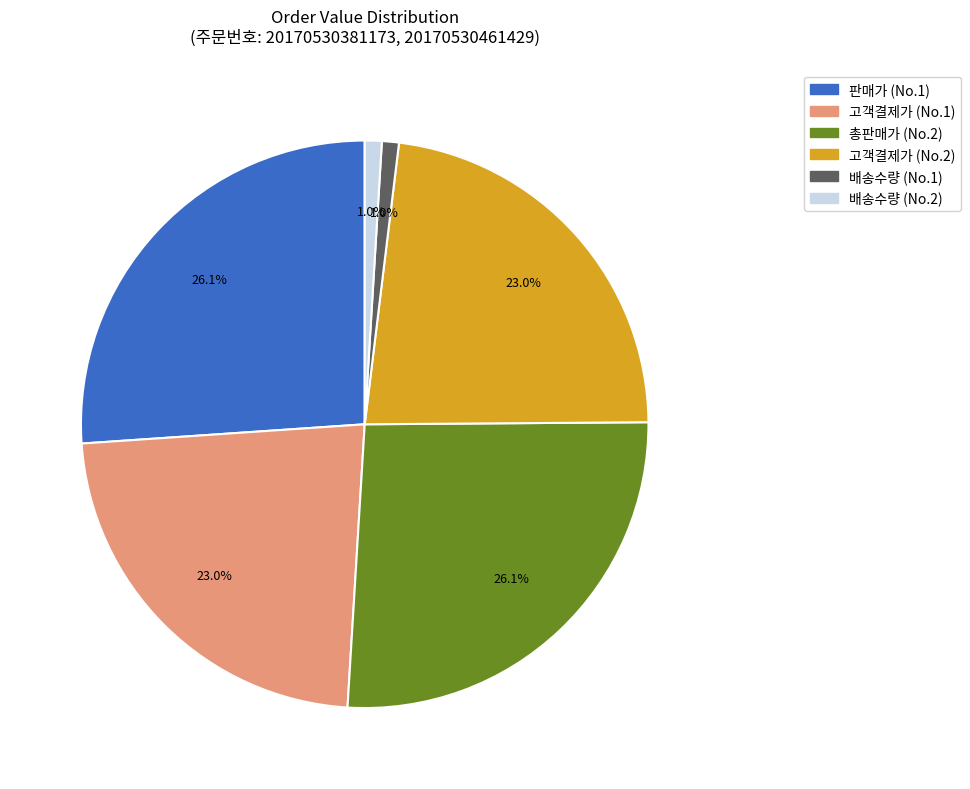

Does any single category account for the majority?

No